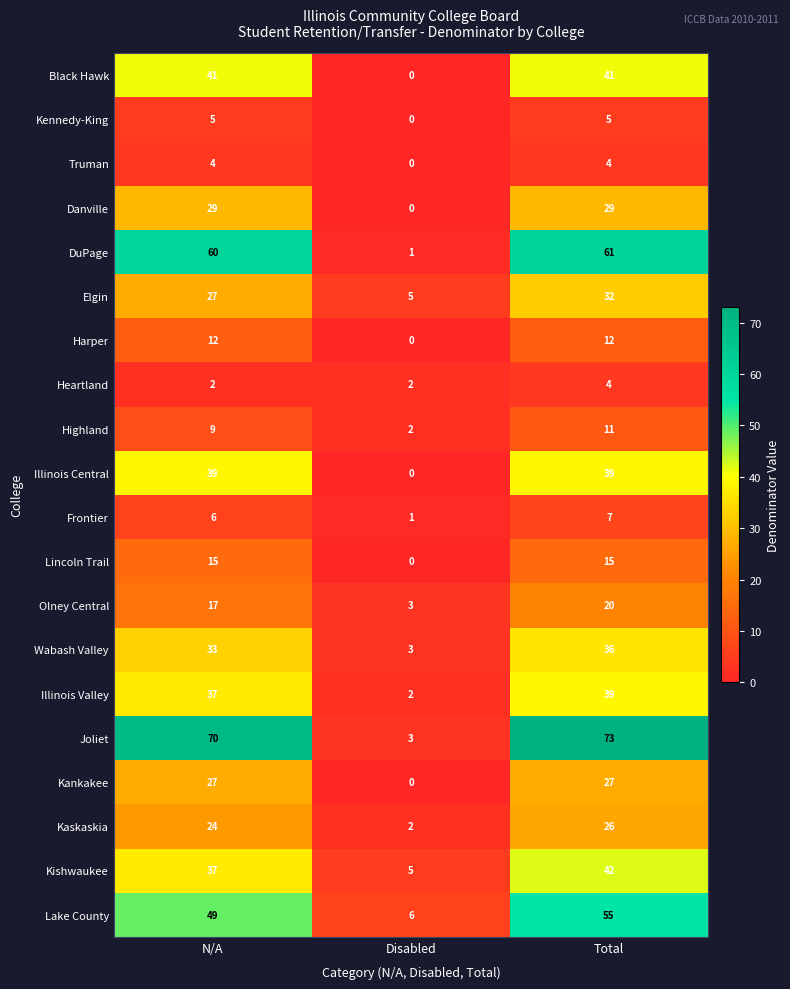

Which series has the largest range (max minus min)?

Joliet